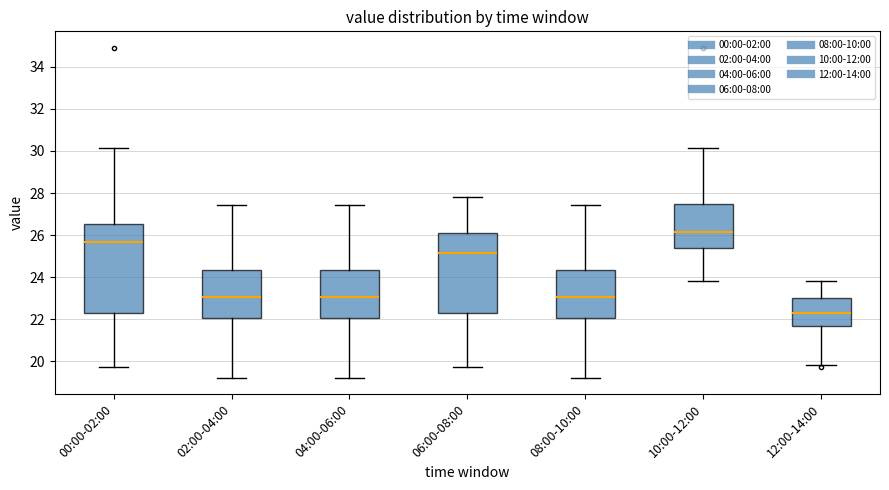

Which box's median line is the lowest?

12:00-14:00